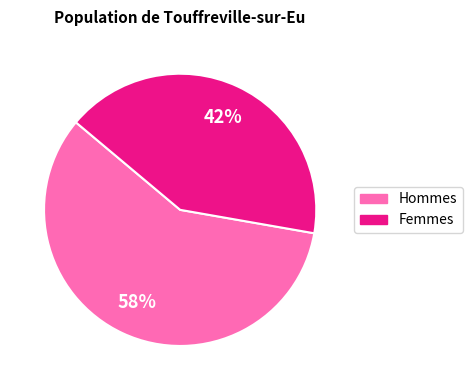

To the nearest percent, what is the average slice percentage?

50%